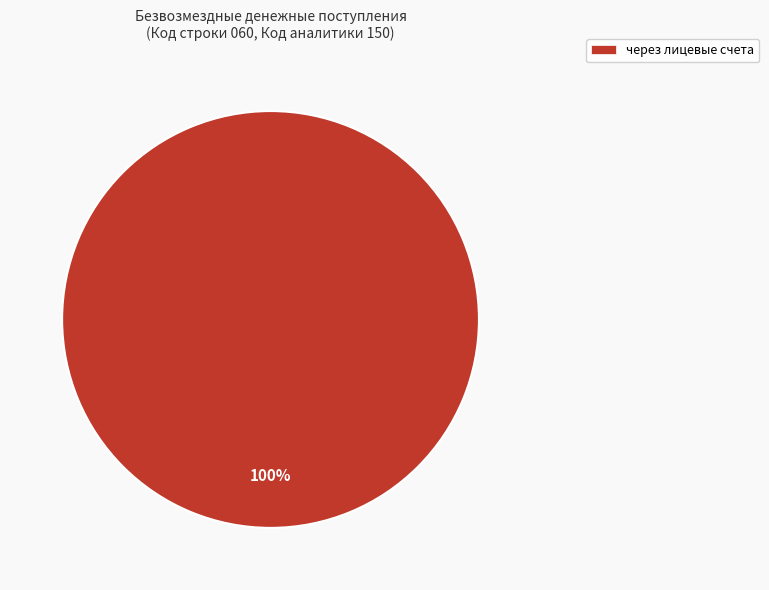

Is there any slice that represents more than half of the pie?

Yes